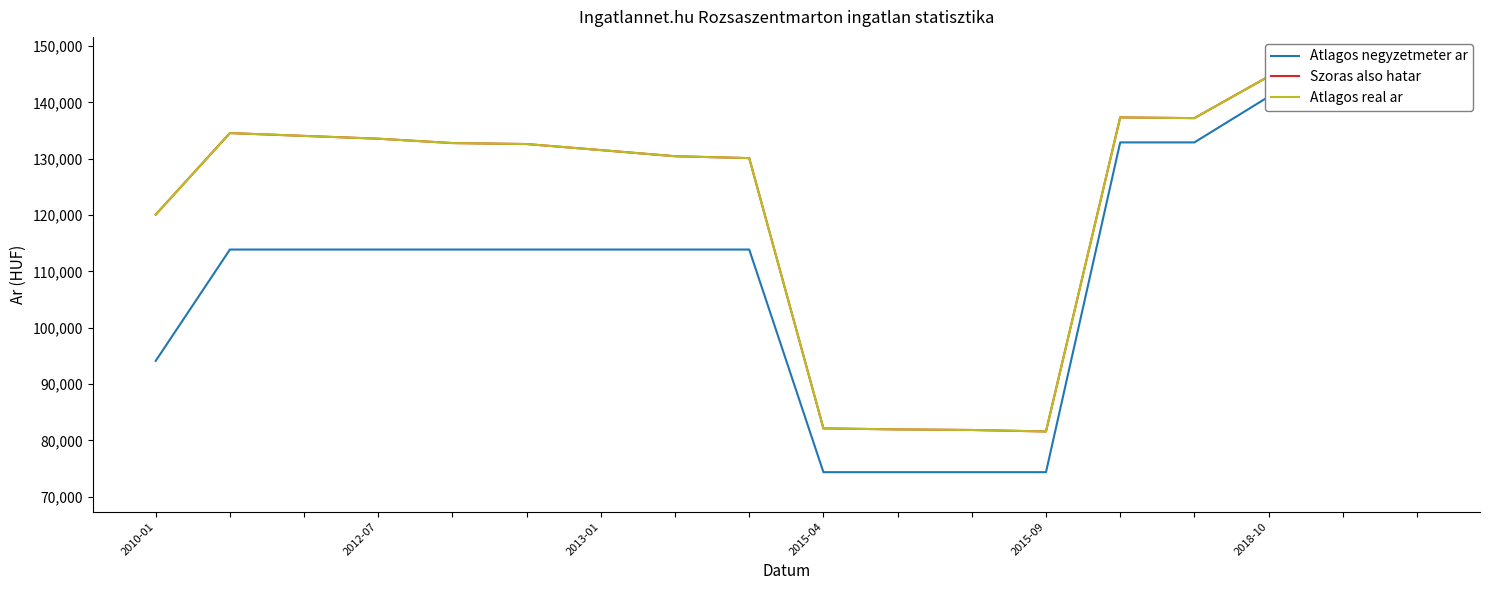

Count the Atlagos negyzetmeter ar values in the range 94123 to 132911.

11